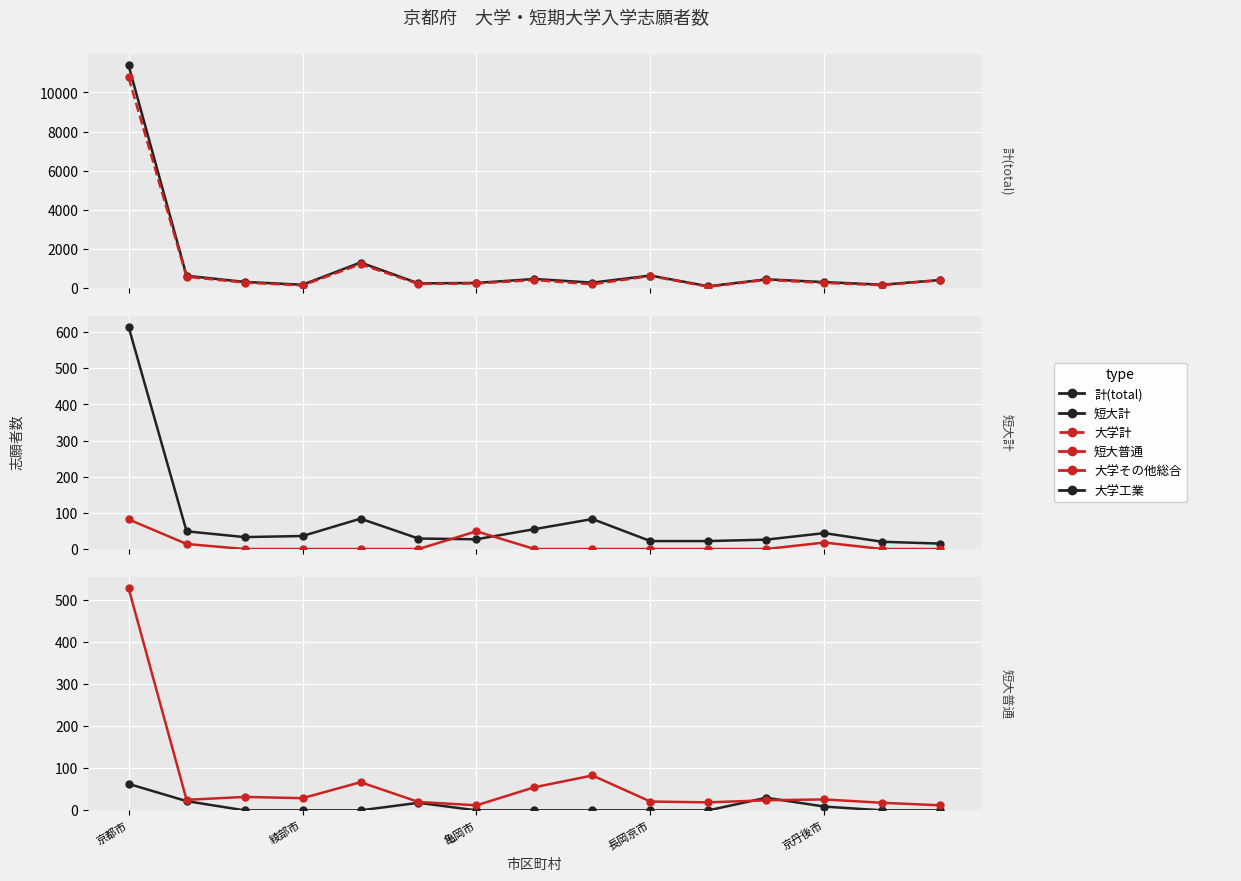

True or false: 計(total) and 大学計 intersect in this chart.

False